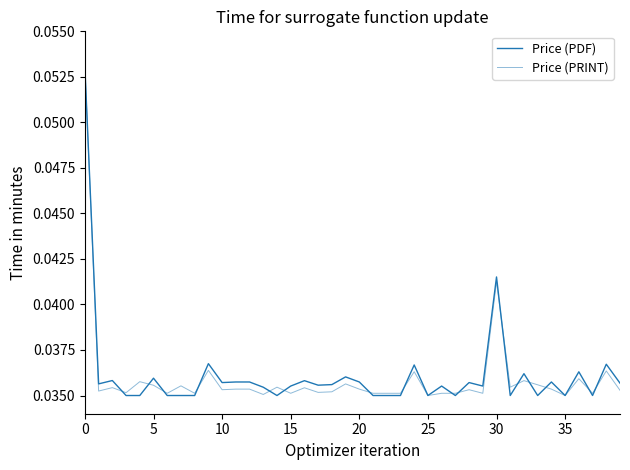

How many lines are shown in the chart?

2